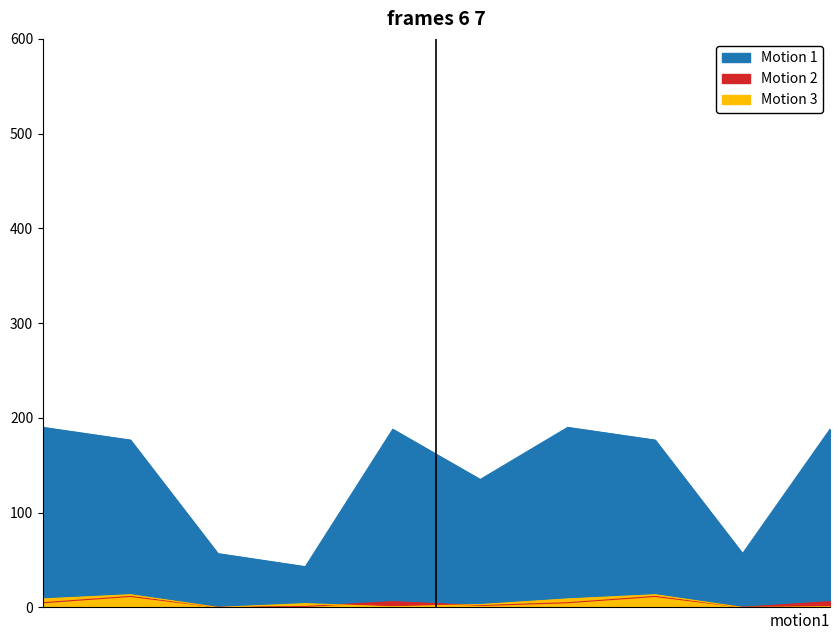

What is the difference between the second highest and minimum values in the Жиры series?

13.4